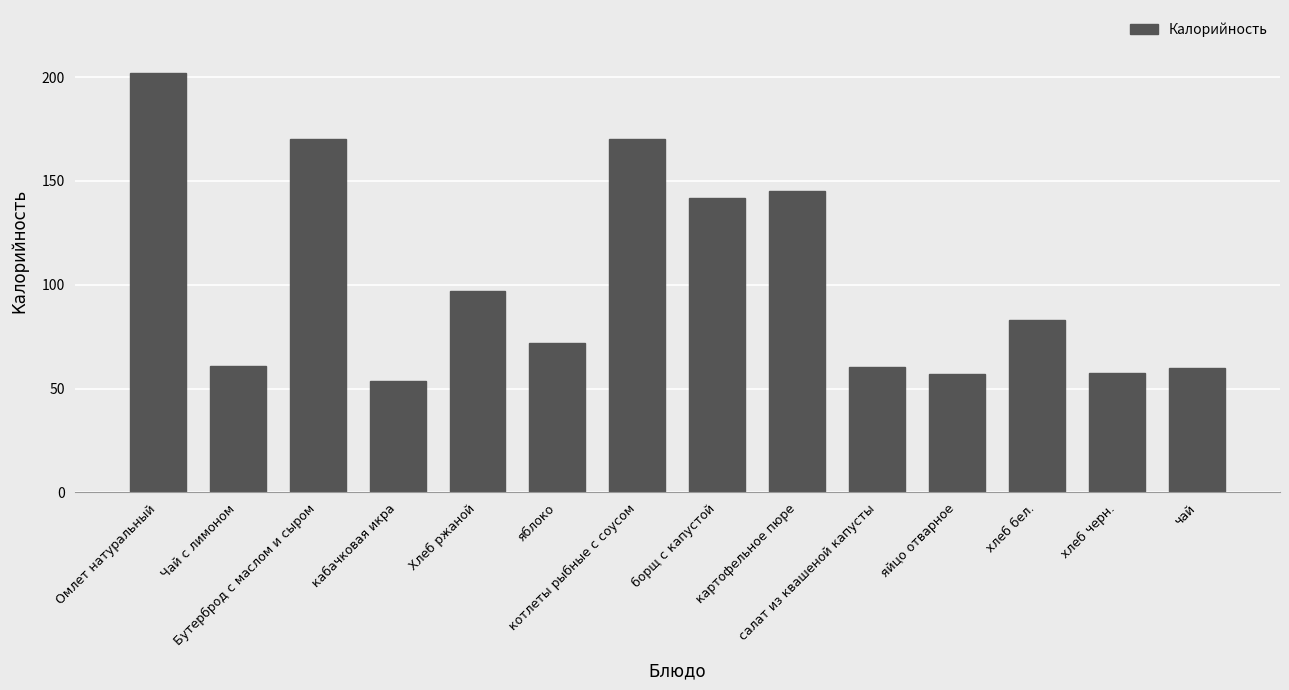

Read the value at котлеты рыбные с соусом.

170.0